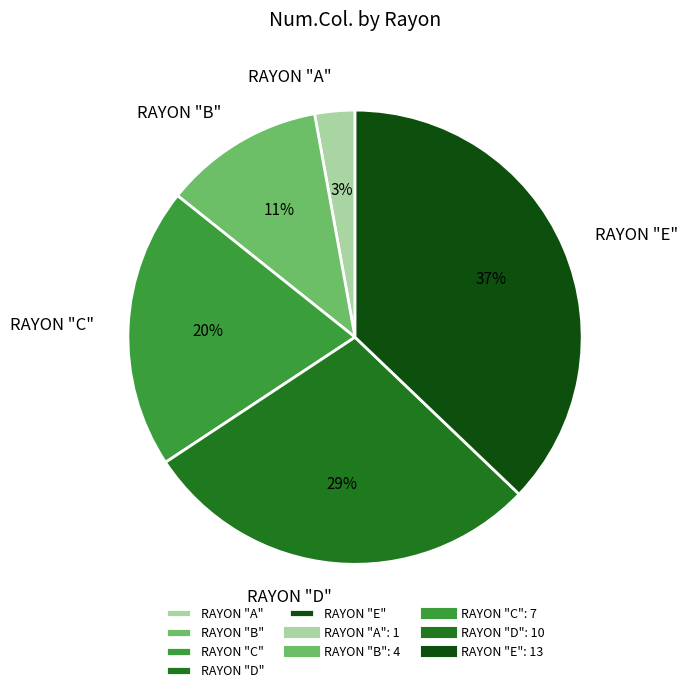

Rank the categories by value from lowest to highest.

RAYON "A", RAYON "B", RAYON "C", RAYON "D", RAYON "E"